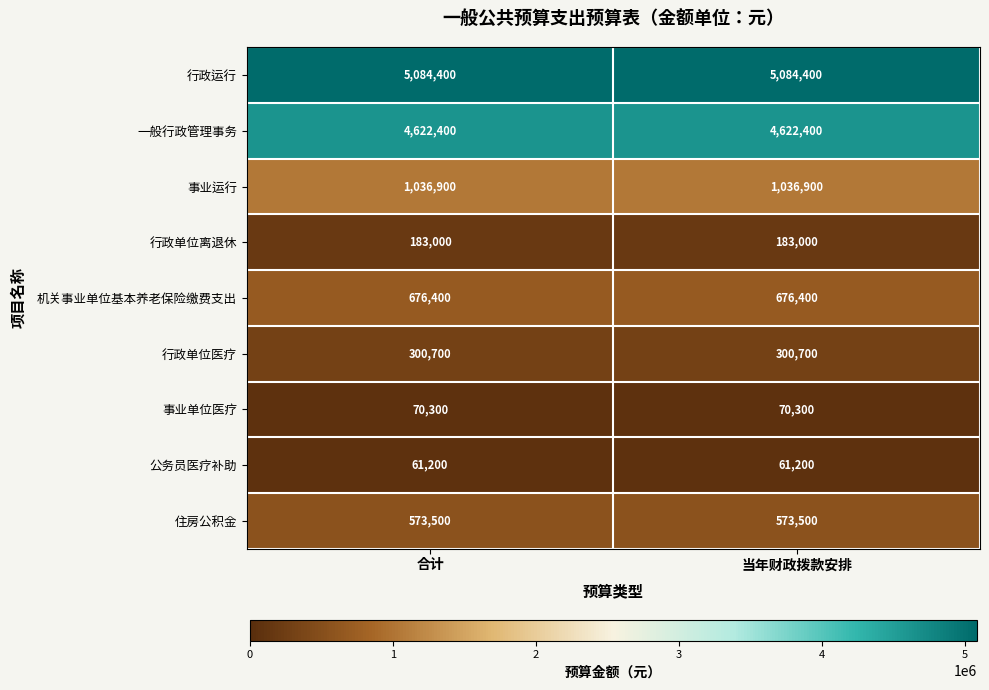

Which series has the largest total across all categories?

行政运行